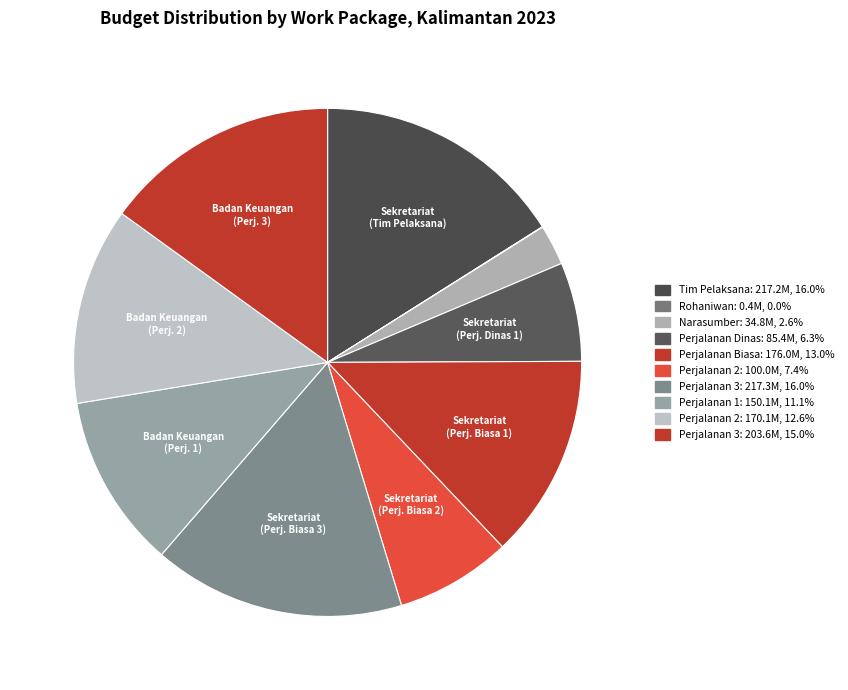

Count the number of slices in the pie.

10